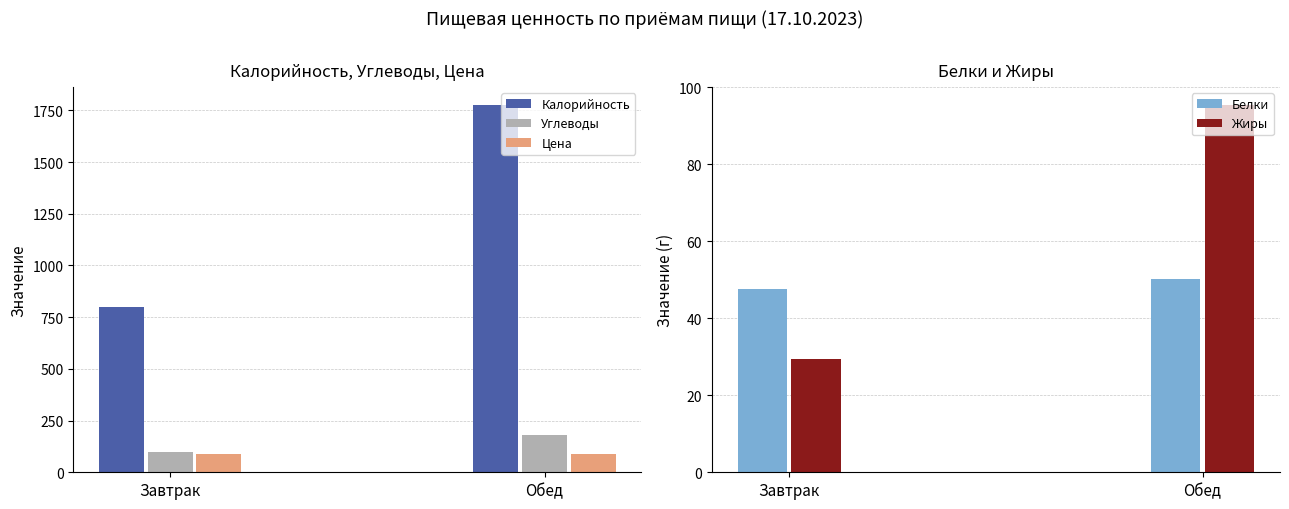

What is the lowest value of the Углеводы series?

99.2